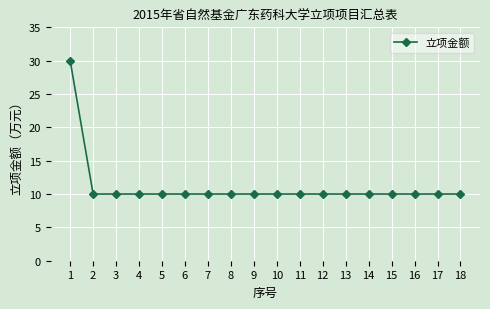

Approximately how many times larger is the value at 16 compared to 13?

1.0